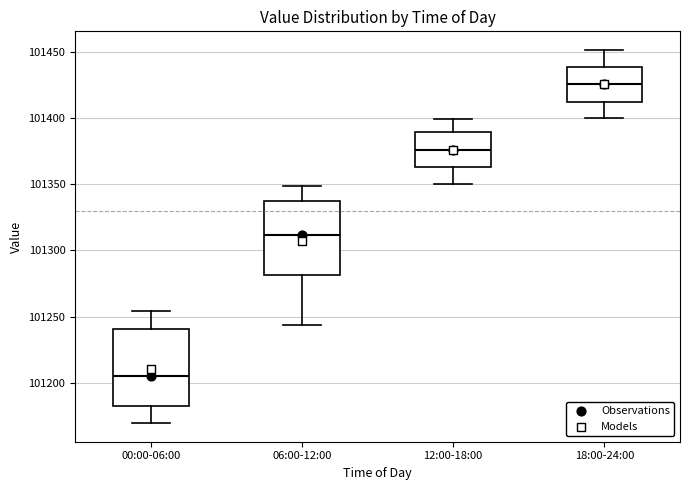

Where is the lower edge of the box for 12:00-18:00 on the y-axis? The values are not printed on the chart, so give them approximately, as read against the axis.

101365